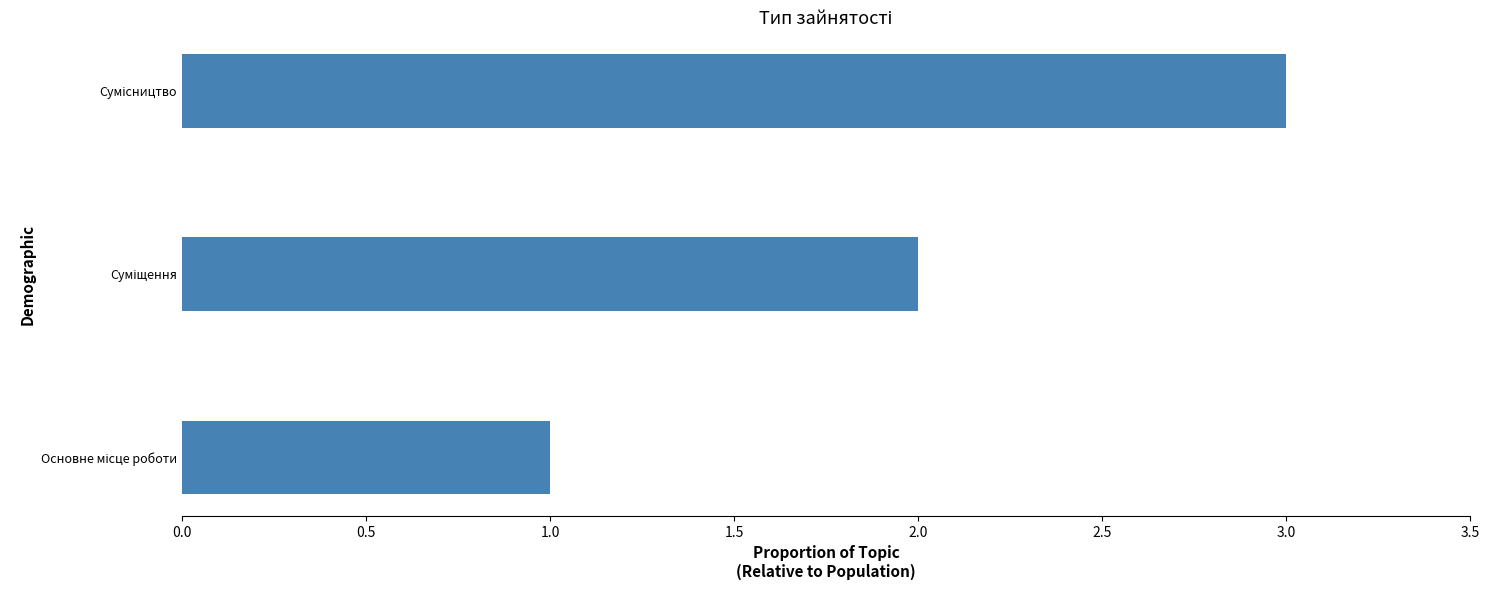

What is the sum of all values?

6